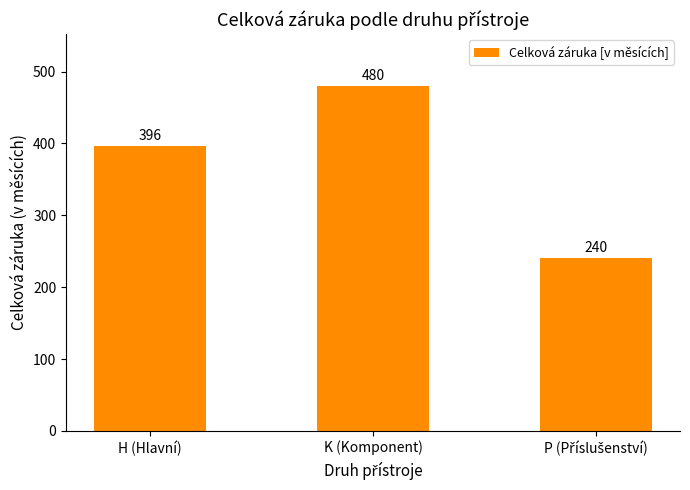

How many distinct data groups are displayed?

1